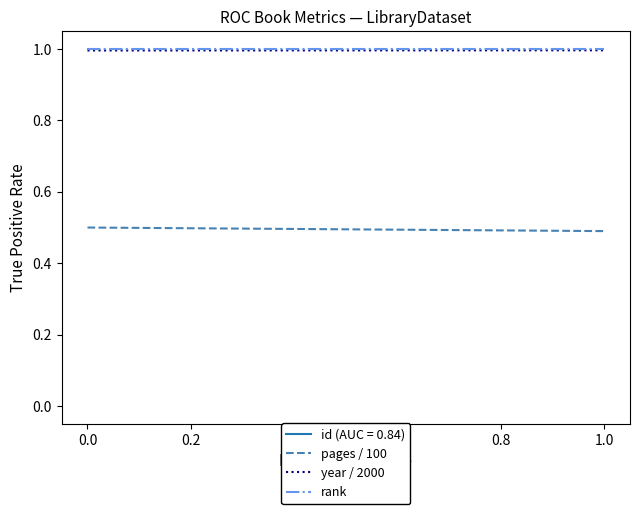

What is the average value of the year / 2000 series?

1.0